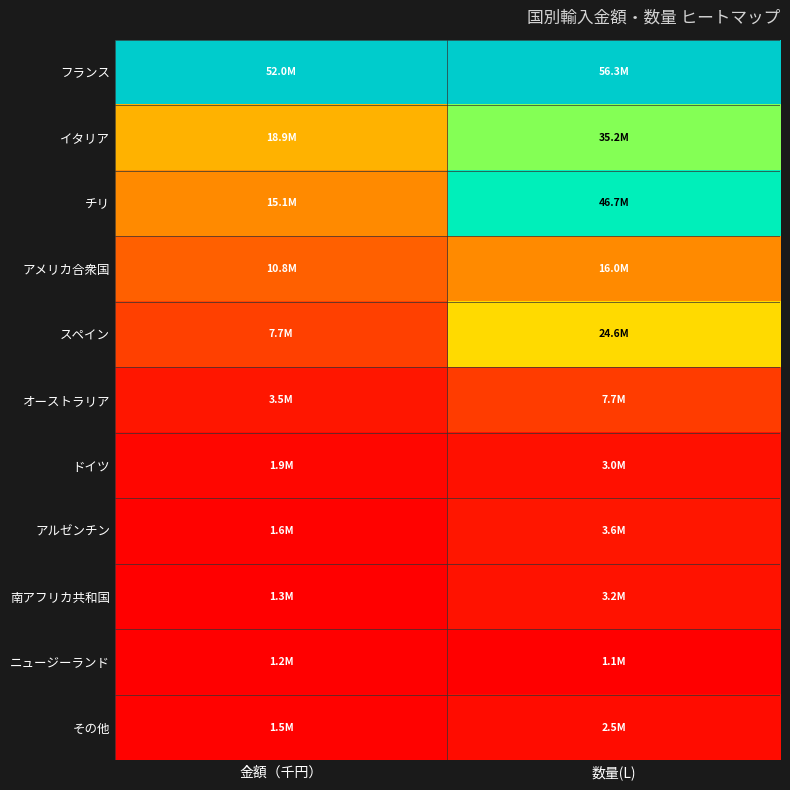

Which series has the largest total across all categories?

フランス